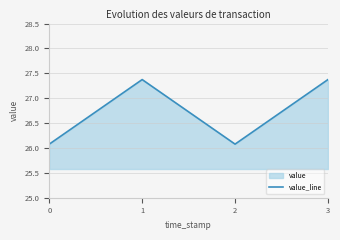

List the labels in order of value, smallest first.

0, 2, 1, 3